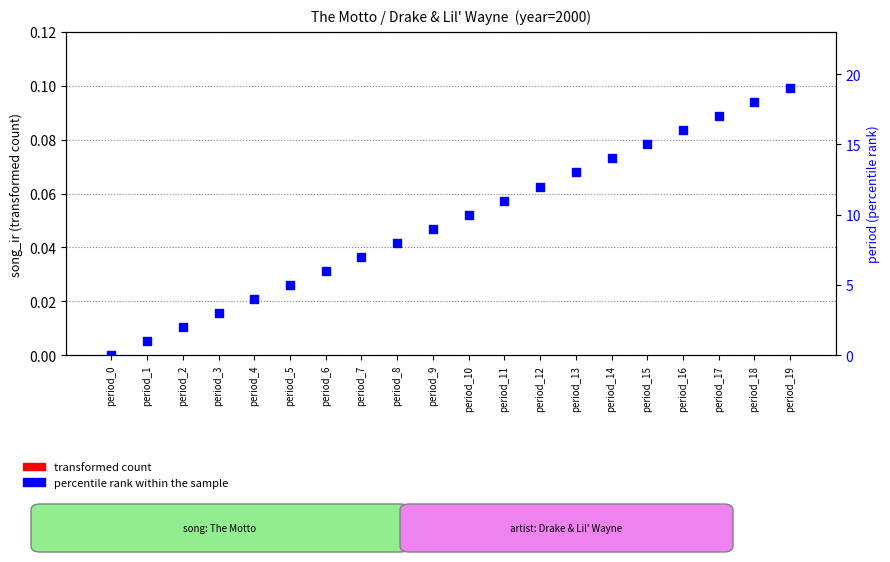

What is the total value across all series at period_16?

16